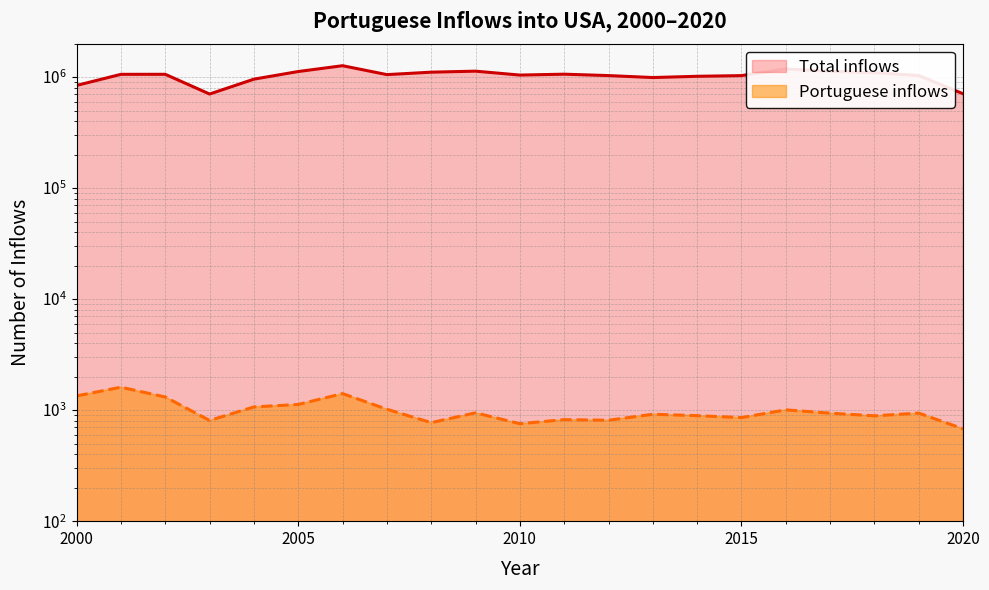

What is the total value across all series at 2012?

1032442